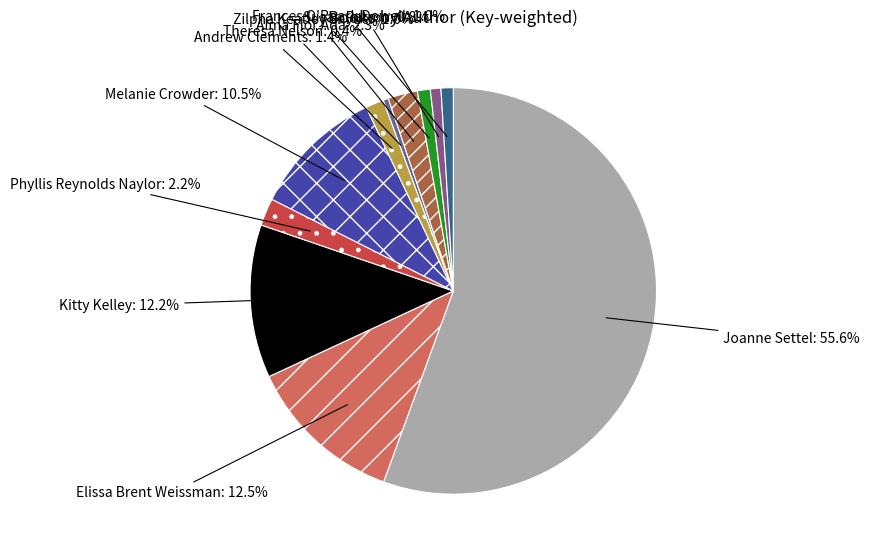

Count the number of slices in the pie.

11